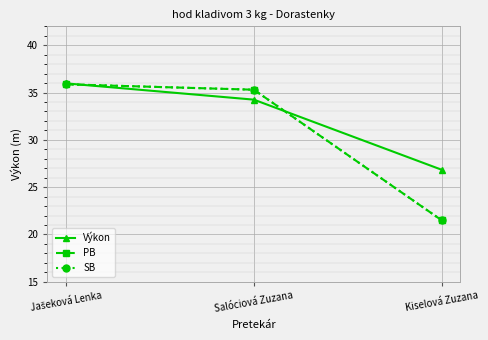

Reading right to left, extract all data points from this chart.

Výkon: 26.8	34.2	36.0
PB: 21.5	35.3	35.9
SB: 21.5	35.3	35.9